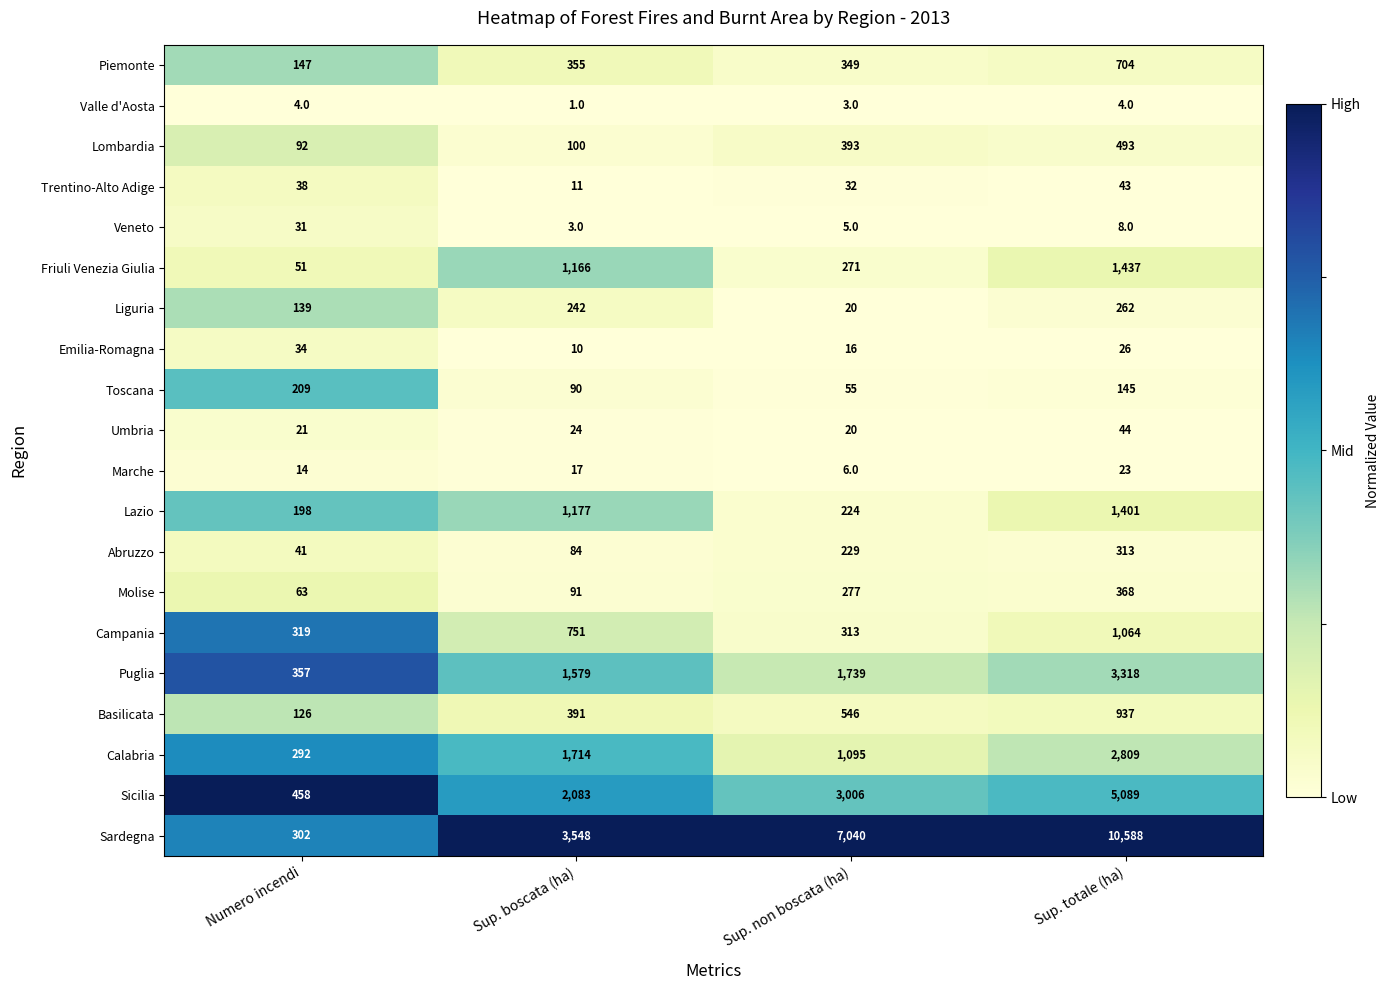

What is the spread (max minus min) of values at Numero incendi?

454